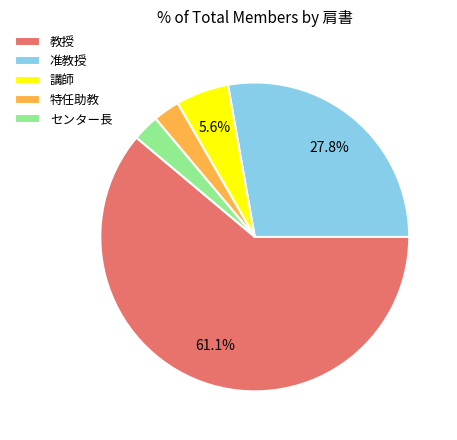

What percentage is the 特任助教 slice, to the nearest percent?

3%